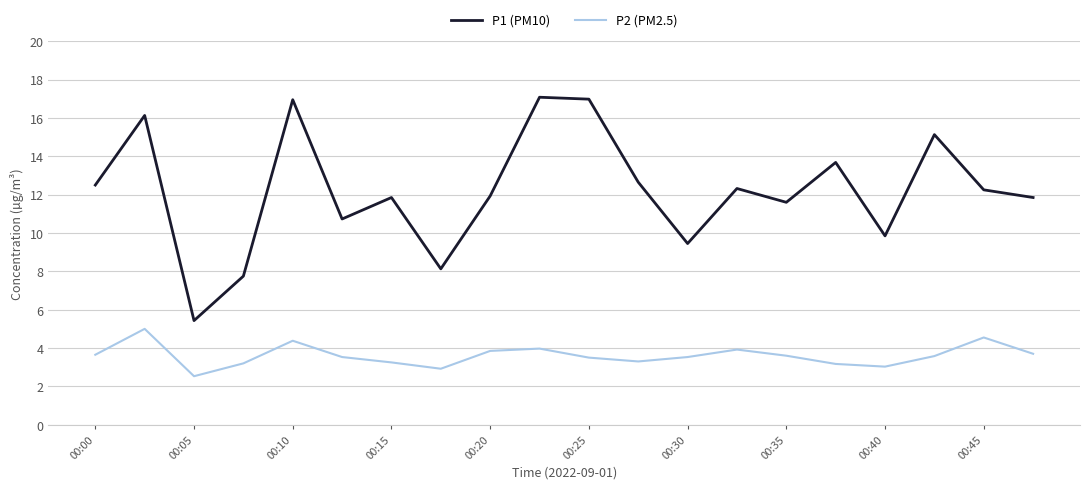

Which series has the widest spread of values?

P1 (PM10)